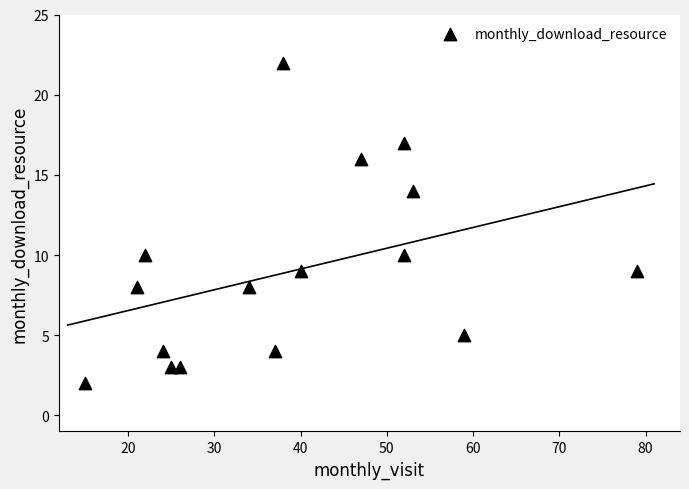

What is the range of Y values (max minus min)?

20